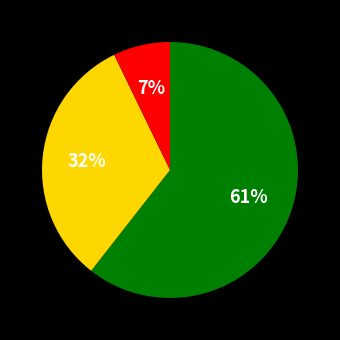

To the nearest percent, what is the average slice percentage?

33%